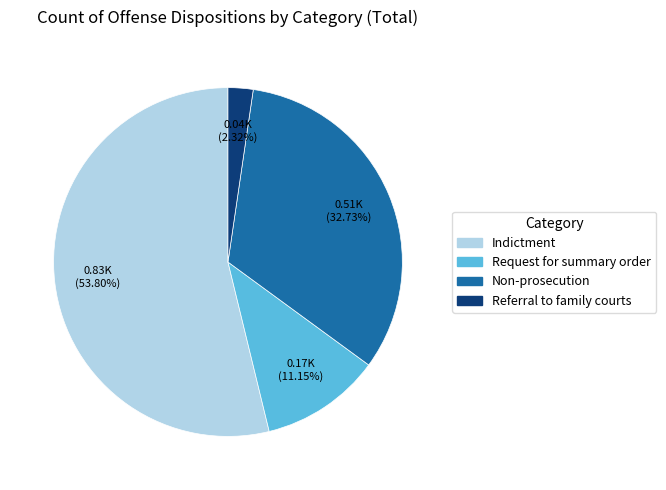

Is it true that Non-prosecution is 24% of the pie?

False